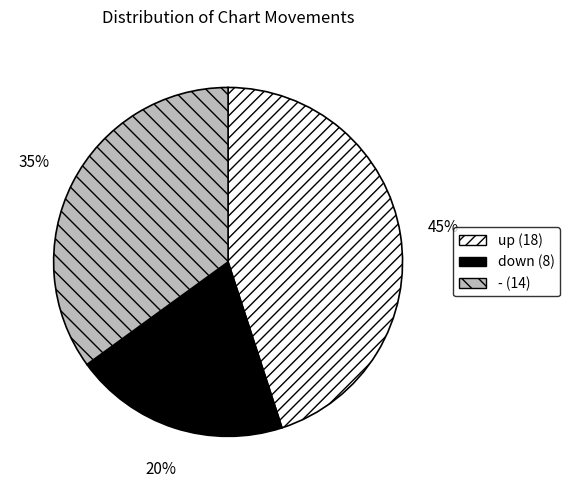

Which slice is the largest?

up